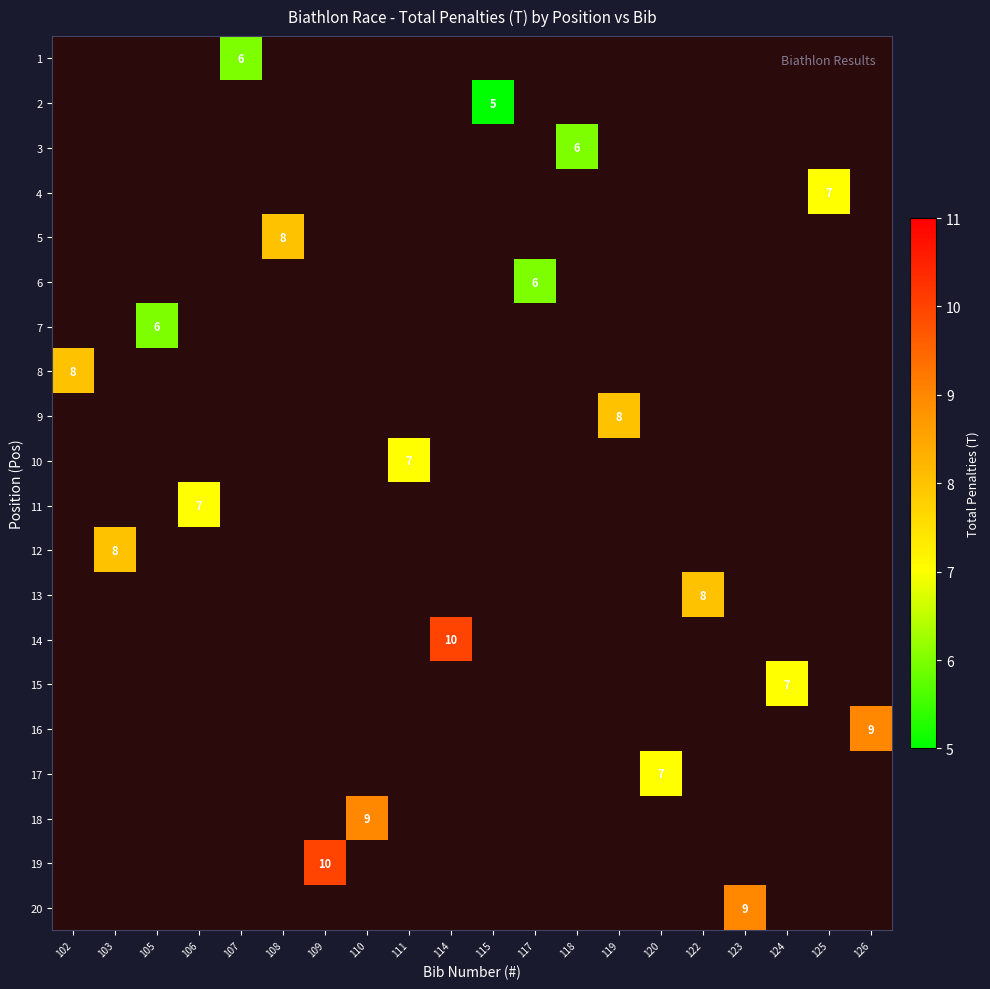

The 1 series shows 6 at 107. True or false?

True